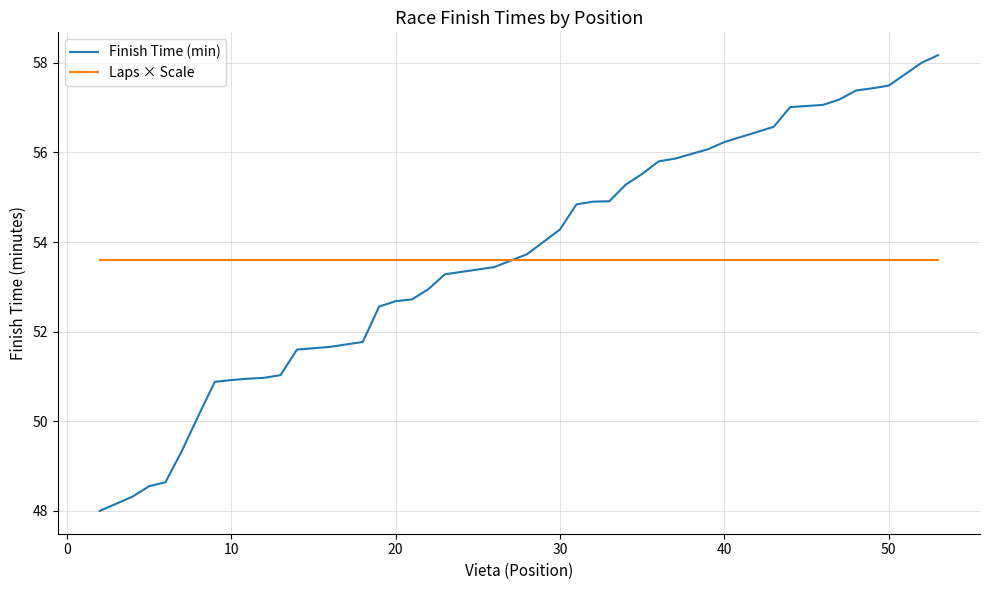

Rank the series by their maximum value, from highest to lowest.

Finish Time (min), Laps × Scale